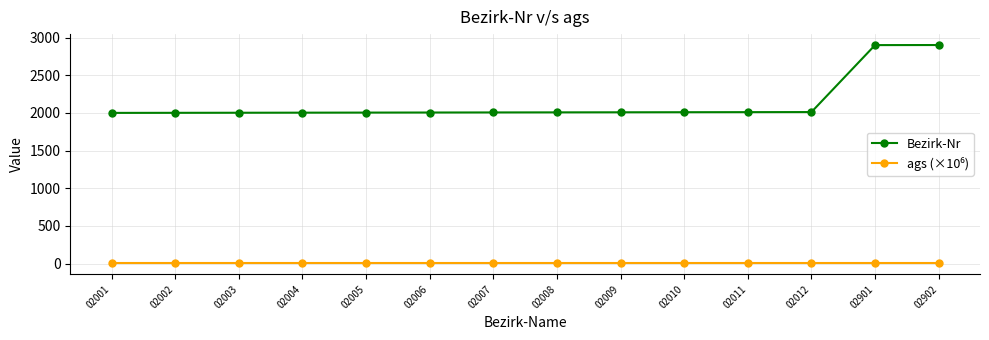

The value of Bezirk-Nr at 02901 is 731.9. True or false?

False